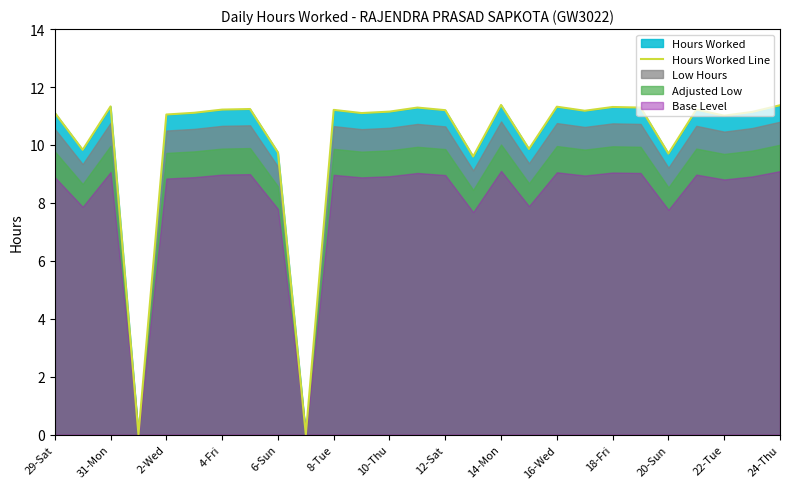

The value of Hours Worked Line at 20-Sun is 13.9. True or false?

False